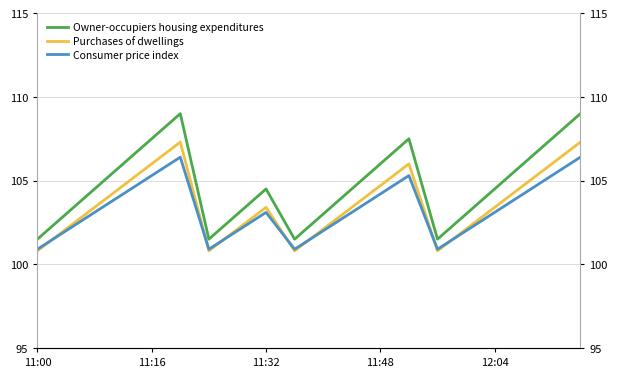

Is this an area chart (filled region under the line)?

No